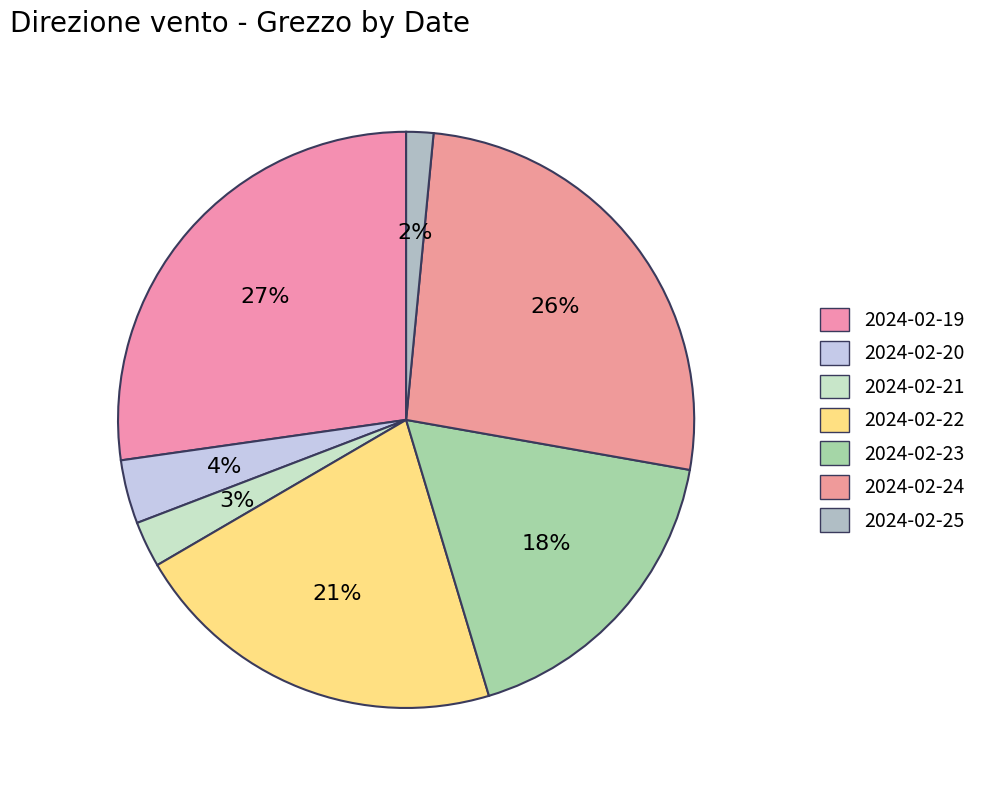

Approximately how many times larger is the value at 2024-02-19 compared to 2024-02-20?

7.6